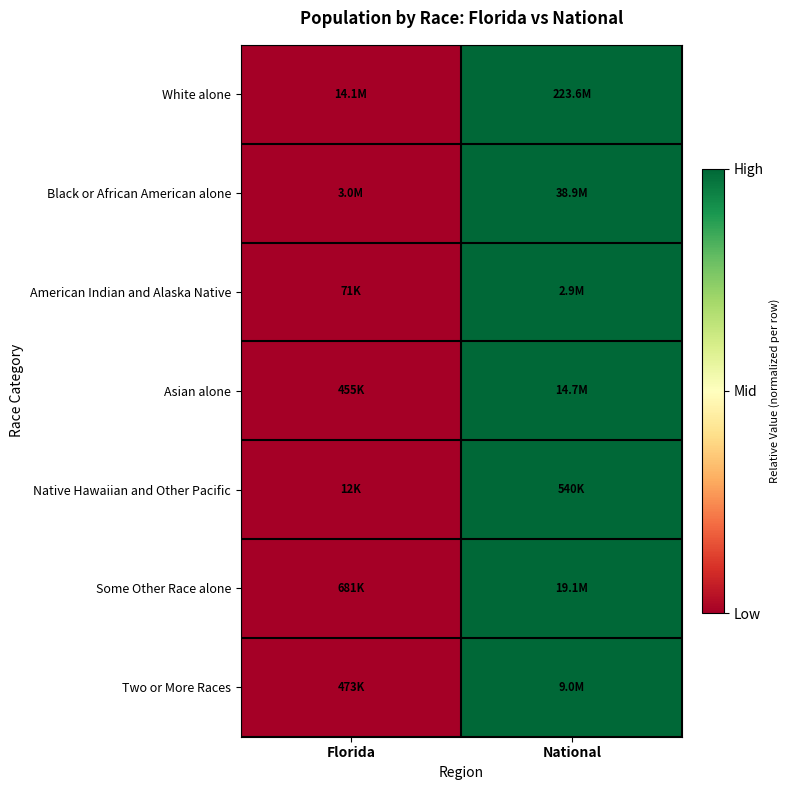

At which category is the sum across all series the highest?

National